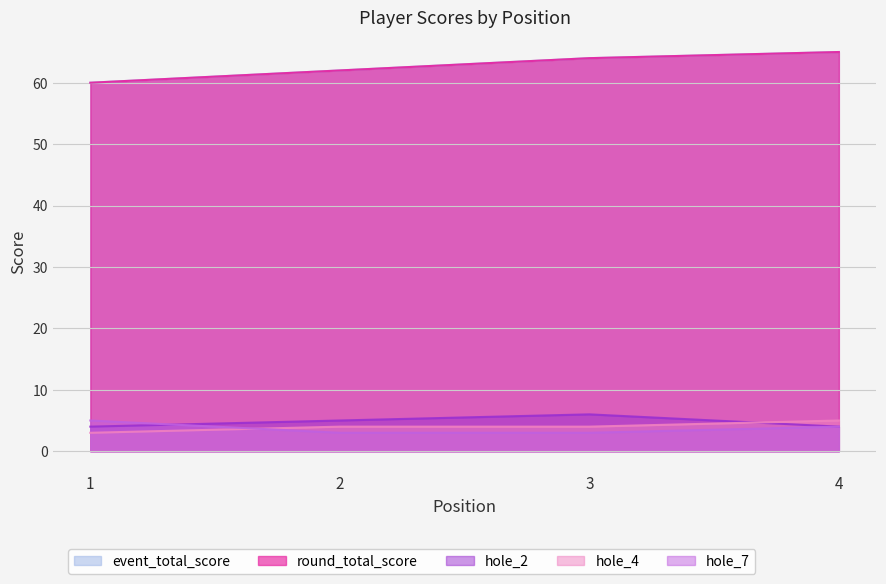

Is the value of hole_4 at 3 greater than the value of event_total_score at 4?

No